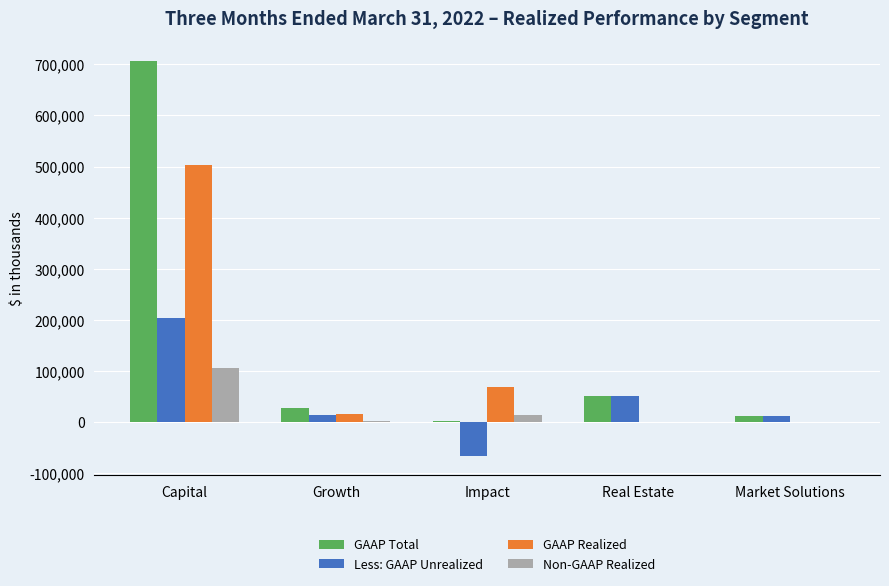

What is the sum of all GAAP Total values?

799958